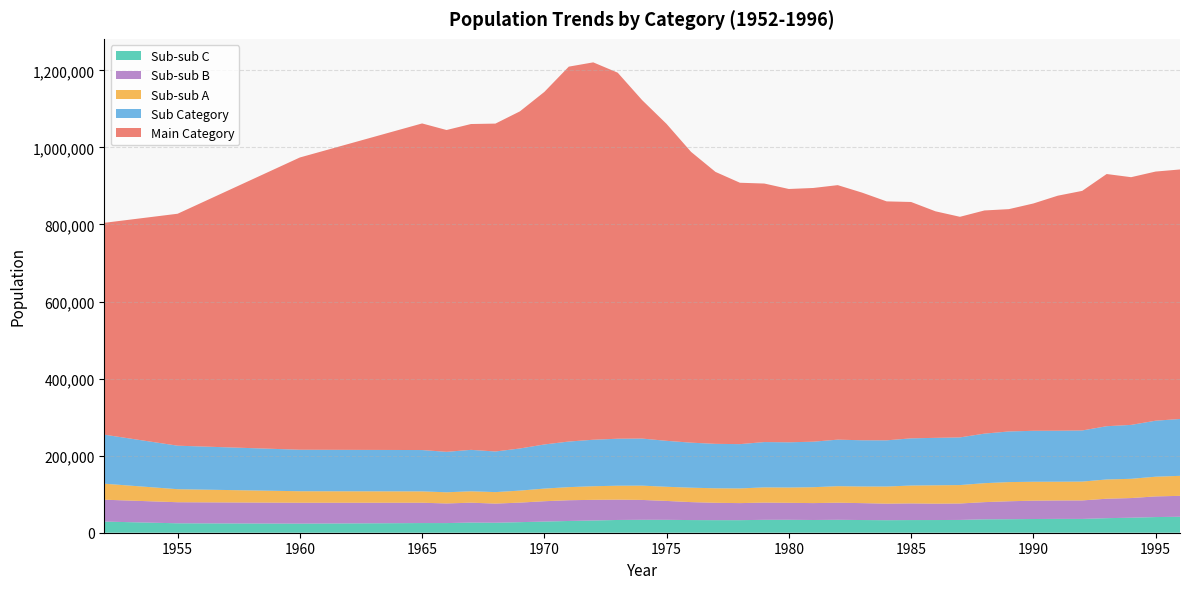

What is the highest value of the Sub-sub C series?

41410